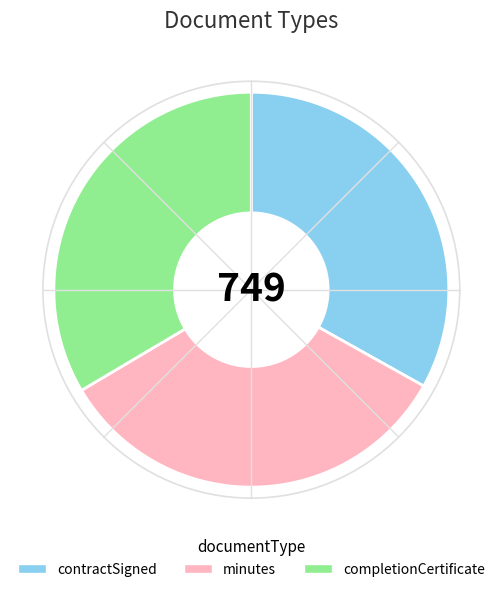

How many segments does this pie chart have?

3